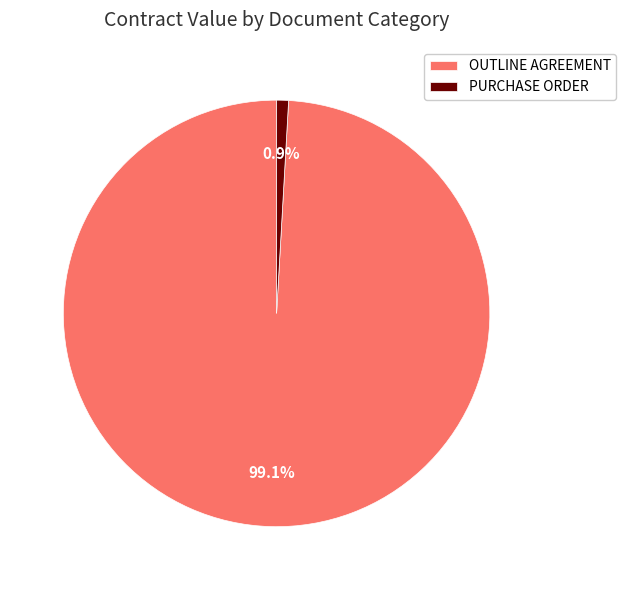

Which category has the biggest portion of the pie?

OUTLINE AGREEMENT